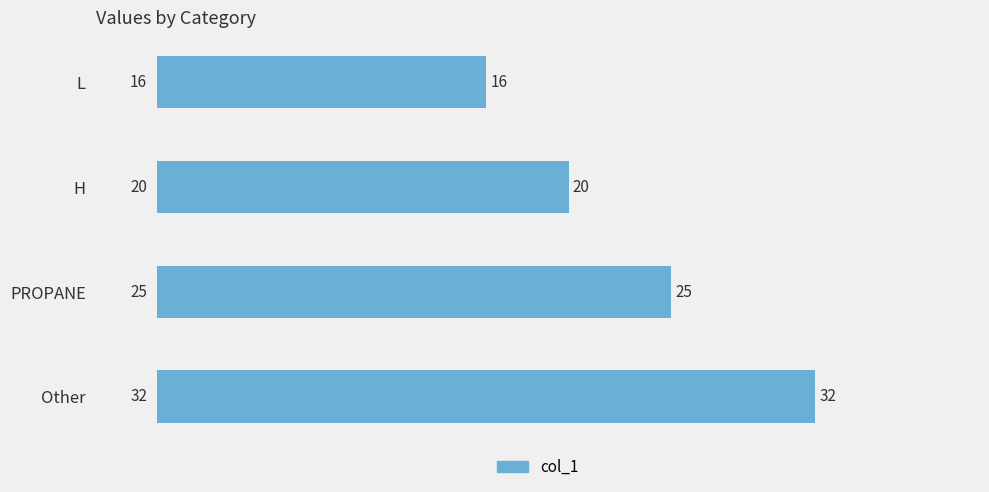

Reading bottom to top, extract all data points from this chart.

32	25	20	16